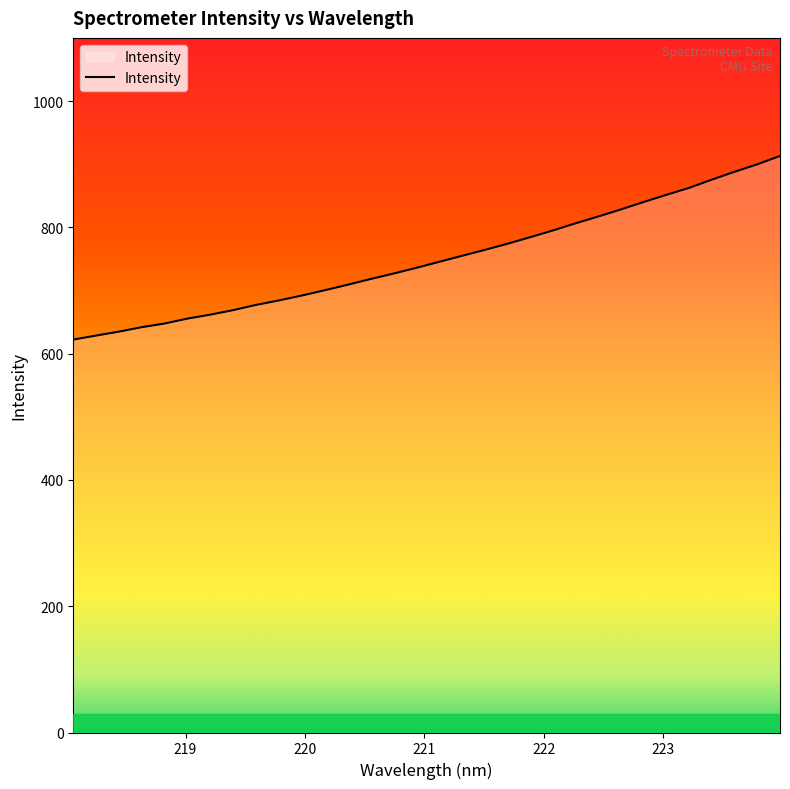

What is the difference between the maximum and minimum values?

290.8